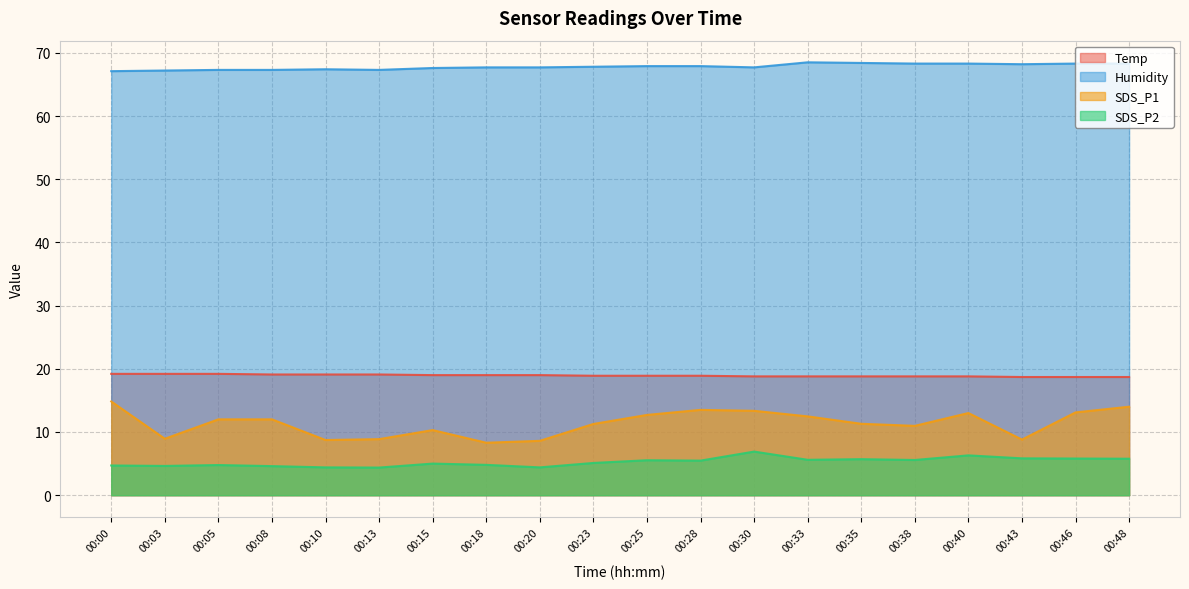

Reading left to right, extract all data points from this chart.

Temp: 19.2	19.2	19.2	19.1	19.1	19.1	19.0	19.0	19.0	18.9	18.9	18.9	18.8	18.8	18.8	18.8	18.8	18.7	18.7	18.7
Humidity: 67.1	67.2	67.3	67.3	67.4	67.3	67.6	67.7	67.7	67.8	67.9	67.9	67.7	68.5	68.4	68.3	68.3	68.2	68.3	68.3
SDS_P1: 14.8	8.9	12.0	12.0	8.7	8.9	10.3	8.3	8.6	11.3	12.7	13.5	13.3	12.5	11.3	11.0	13.0	8.8	13.1	14.0
SDS_P2: 4.7	4.6	4.8	4.6	4.4	4.4	5.0	4.8	4.4	5.1	5.5	5.5	6.9	5.6	5.7	5.6	6.3	5.8	5.8	5.8